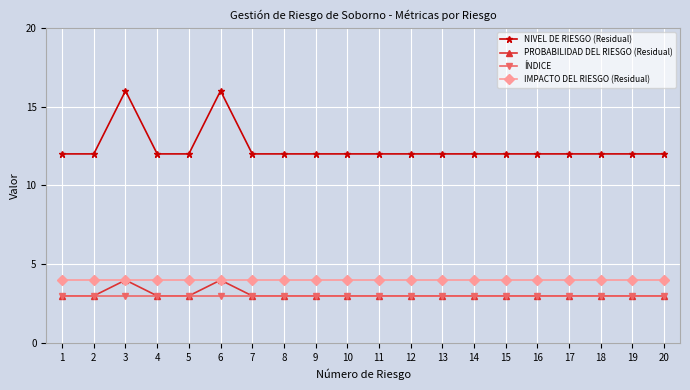

How many series are shown in this chart?

4